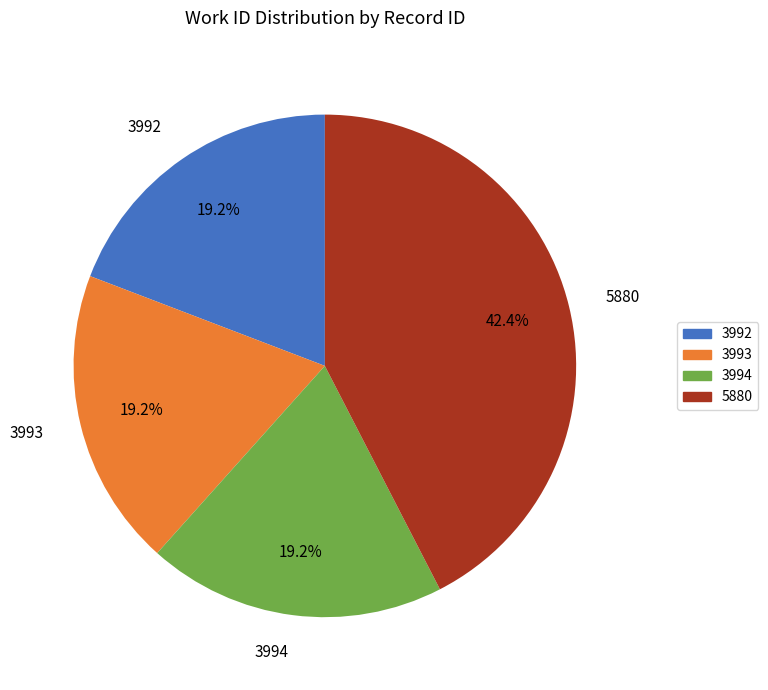

Does 3994 account for over 50% of the chart?

No